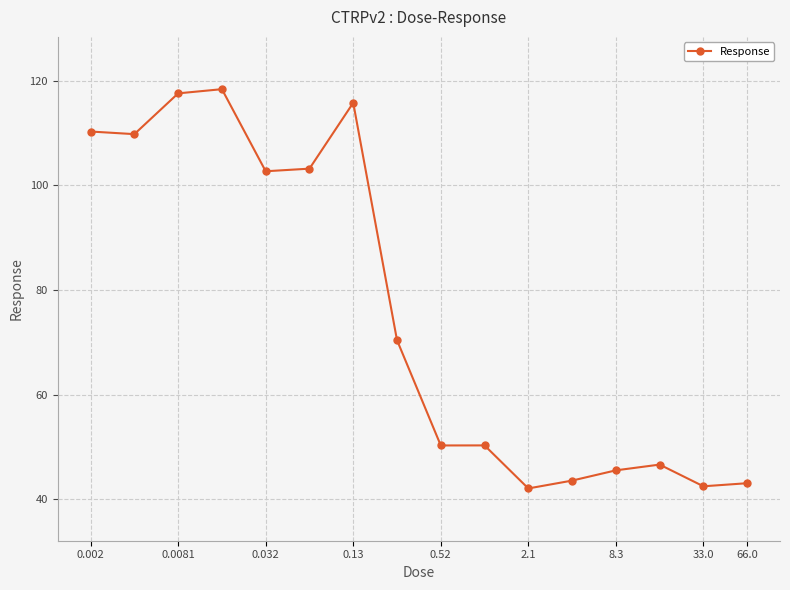

Reading left to right, list all the values displayed in this chart.

110.3	109.8	117.6	118.4	102.7	103.2	115.8	70.4	50.3	50.3	42.0	43.5	45.5	46.6	42.5	43.0